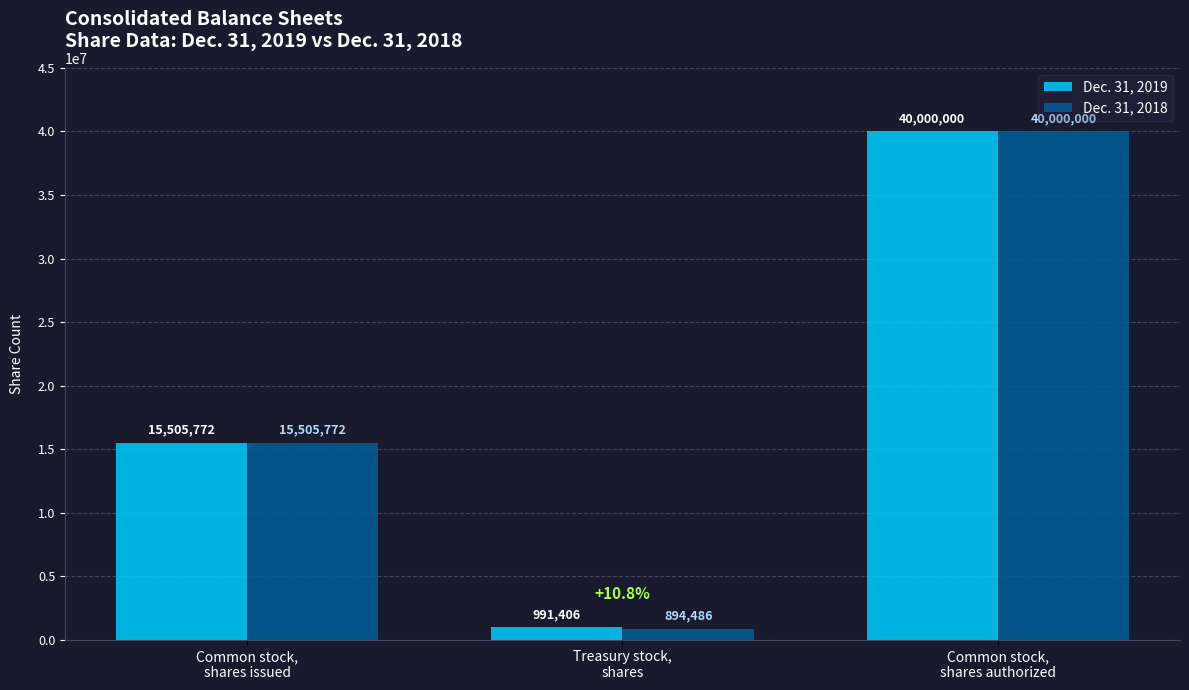

Which category has the lowest value in the Dec. 31, 2019 series?

Treasury stock,
shares